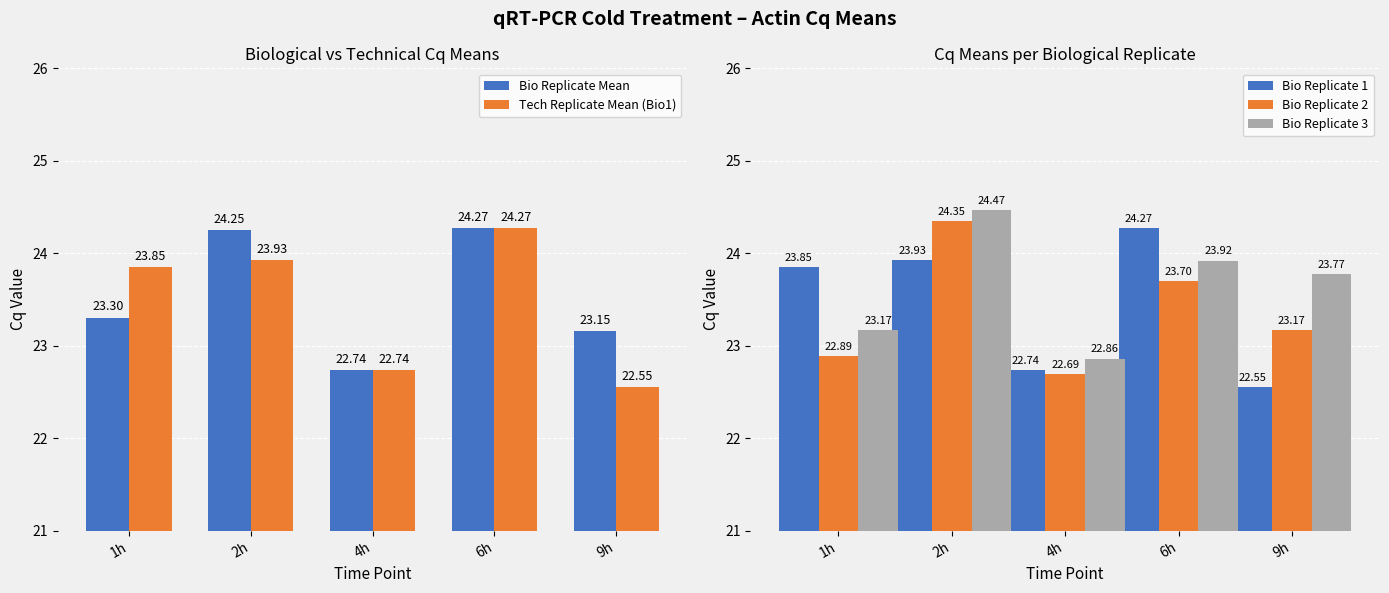

How many bars are there in total?

25